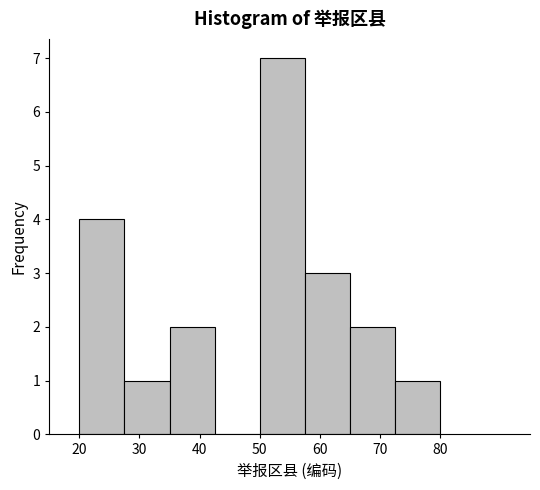

Reading left to right, list every bar in this chart as the range it spans on the x-axis followed by its height. Neither the bar edges nor the heights are printed on the chart, so give them approximately, as read against the axes.

20.0 to 27.5: 4
27.5 to 35.0: 1
35.0 to 42.5: 2
42.5 to 50.0: 0
50.0 to 57.5: 7
57.5 to 65.0: 3
65.0 to 72.5: 2
72.5 to 80.0: 1